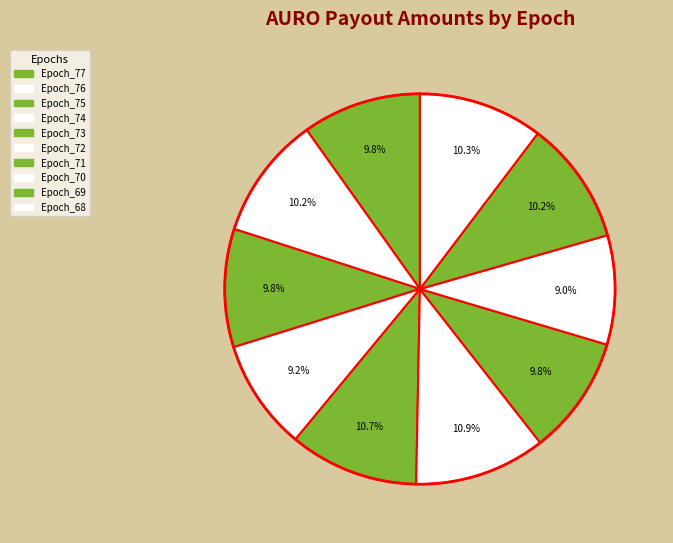

Rank the categories by value from highest to lowest.

Epoch_72, Epoch_73, Epoch_68, Epoch_69, Epoch_76, Epoch_77, Epoch_71, Epoch_75, Epoch_74, Epoch_70